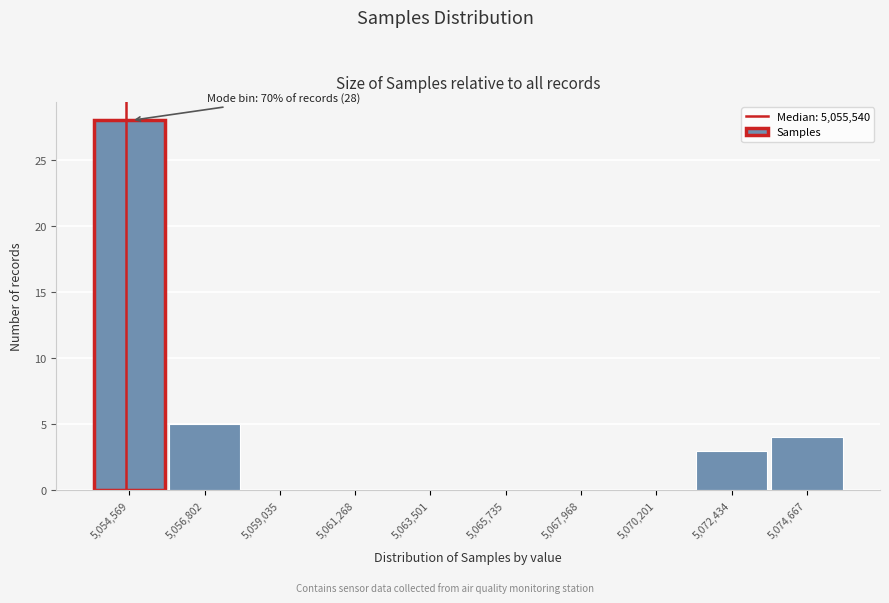

Reading left to right, transcribe all the data shown in this chart.

5,054,569=28	5,056,802=5	5,059,035=0	5,061,268=0	5,063,501=0	5,065,735=0	5,067,968=0	5,070,201=0	5,072,434=3	5,074,667=4